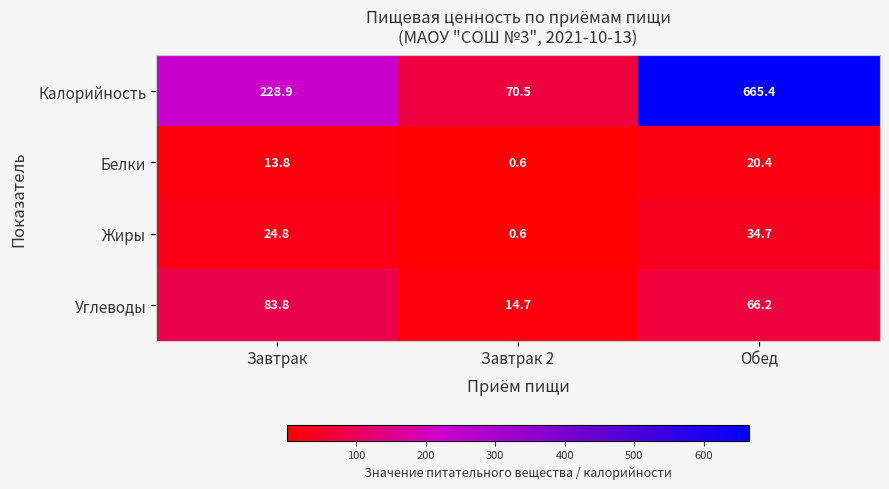

List the series in order of their peak value, lowest first.

Белки, Жиры, Углеводы, Калорийность